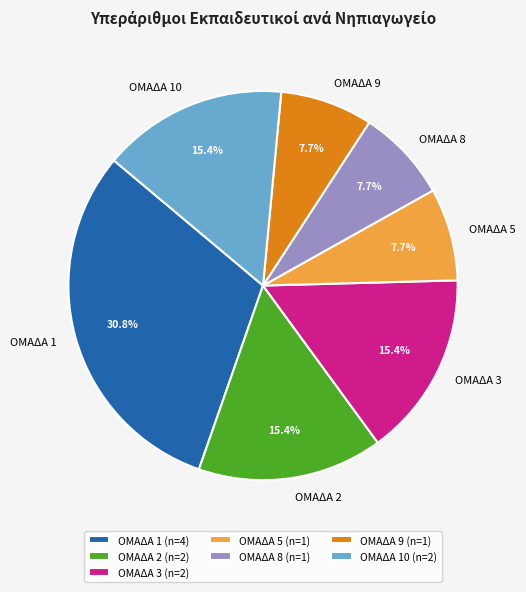

Count the number of slices in the pie.

7